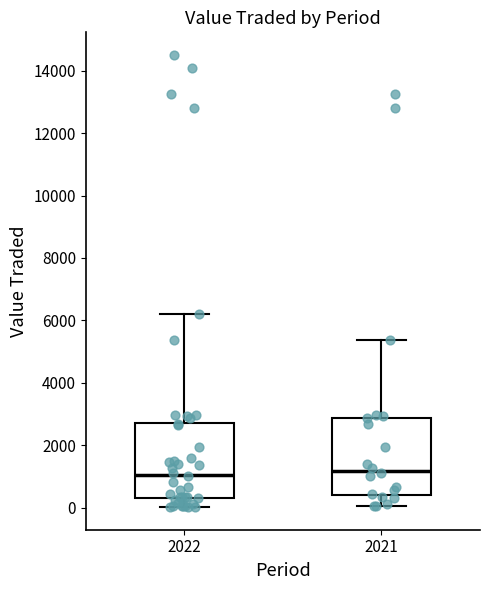

Where does the median line of the box at x = 2021 sit on the y-axis? The values are not printed on the chart, so give them approximately, as read against the axis.

1200